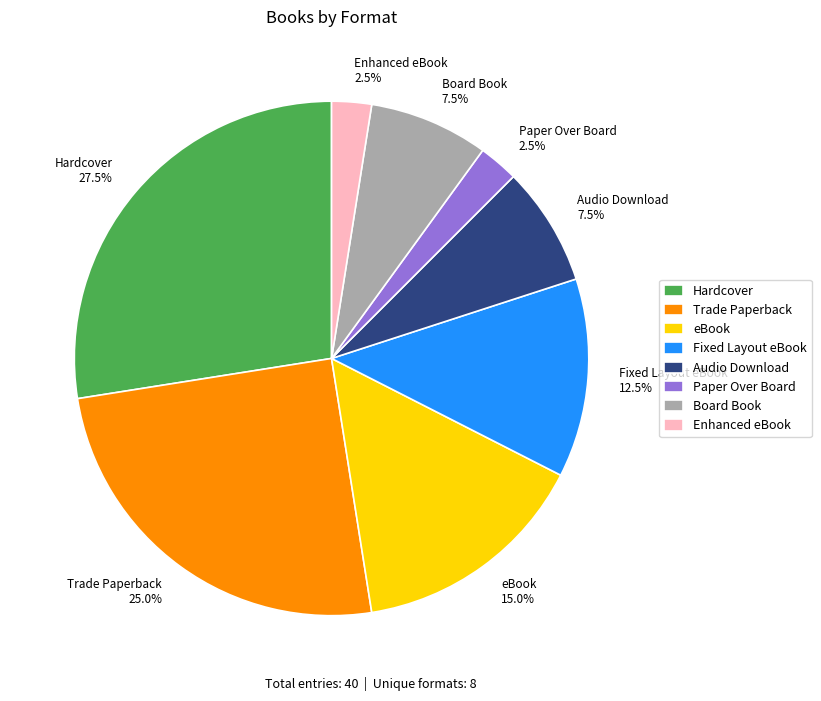

What is the ratio of the value at Audio Download 7.5% to the value at Hardcover 27.5%?

0.3